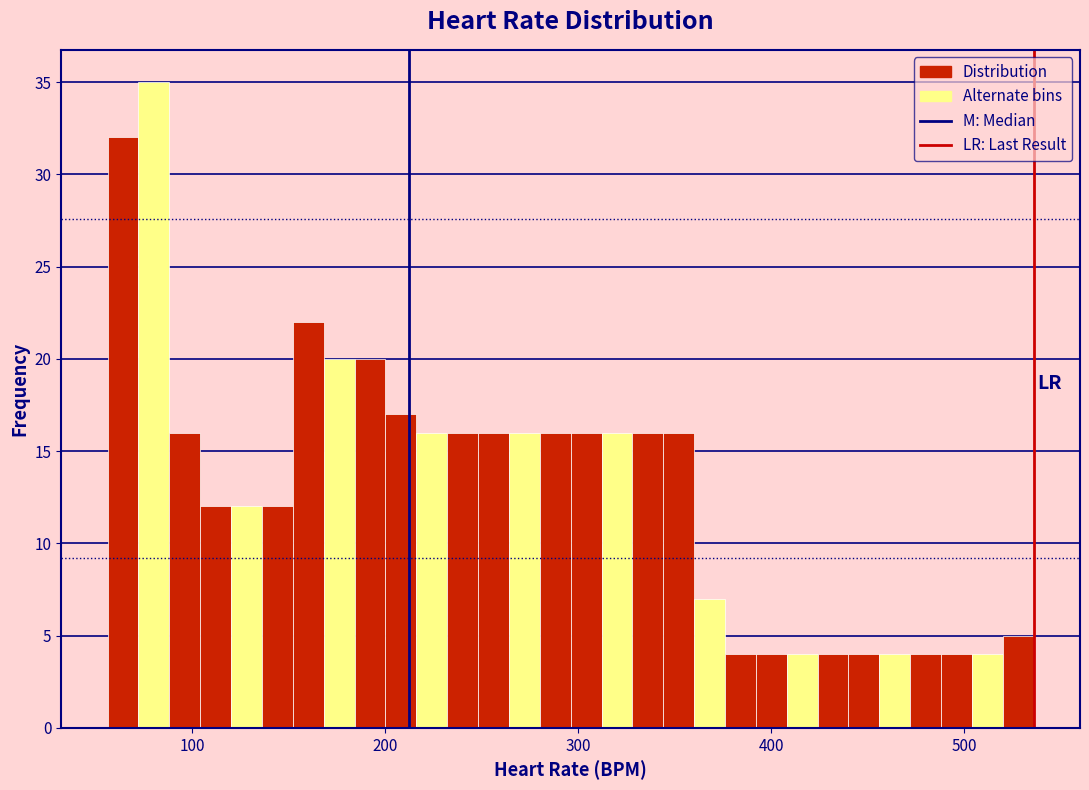

Read against the x-axis, roughly where is the centre of the tallest bar?

80